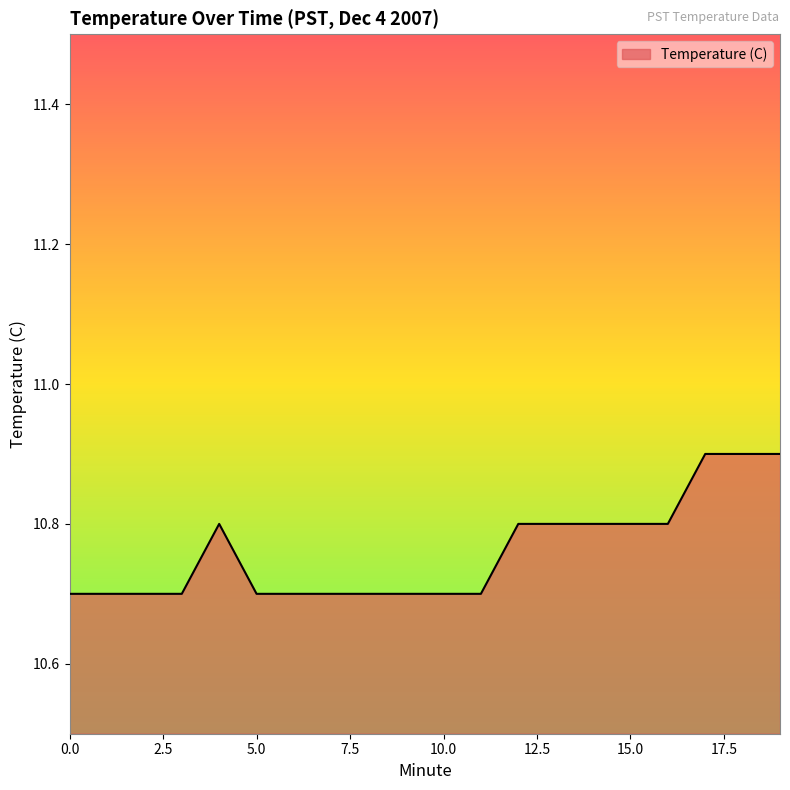

What is the greatest value displayed?

10.9